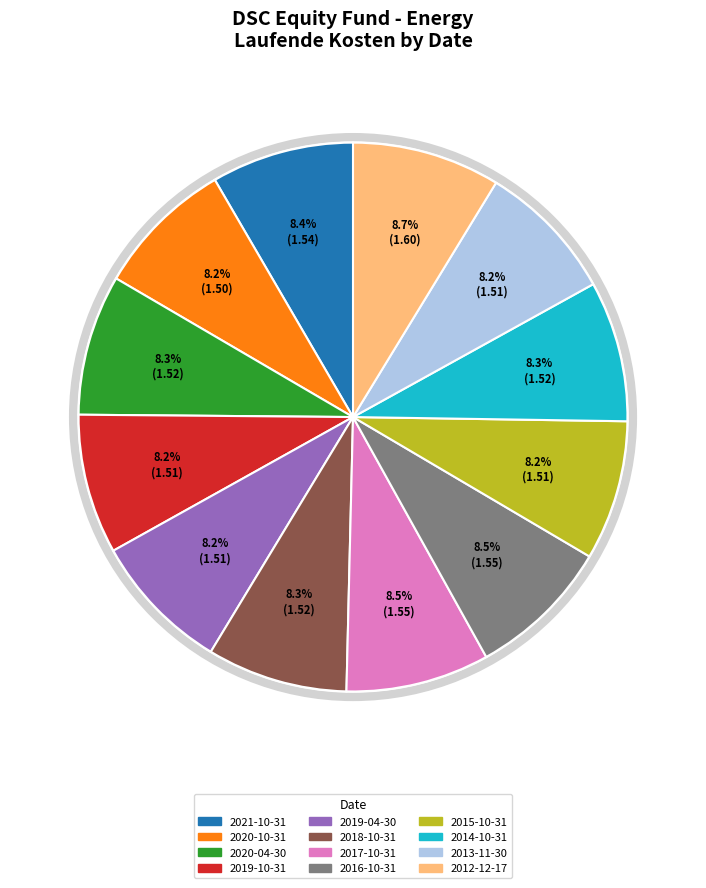

Approximately how many times larger is the value at 2021-10-31 compared to 2012-12-17?

1.0